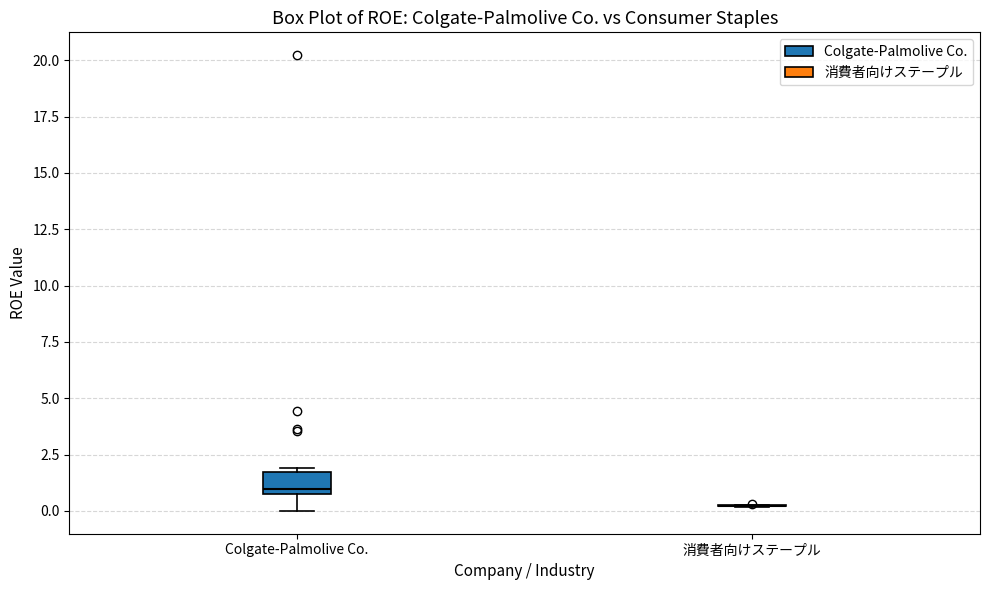

Reading left to right, read every box against the y-axis: the position of its median line, the range the box covers, and the ends of its whiskers. The values are not printed on the chart, so give them approximately, as read against the axis.

Colgate-Palmolive Co.: median 1.0, box 0.5 to 1.5, whiskers 0.0 to 2.0
消費者向けステープル: box collapsed to a line at 0.0, whiskers 0.0 to 0.5